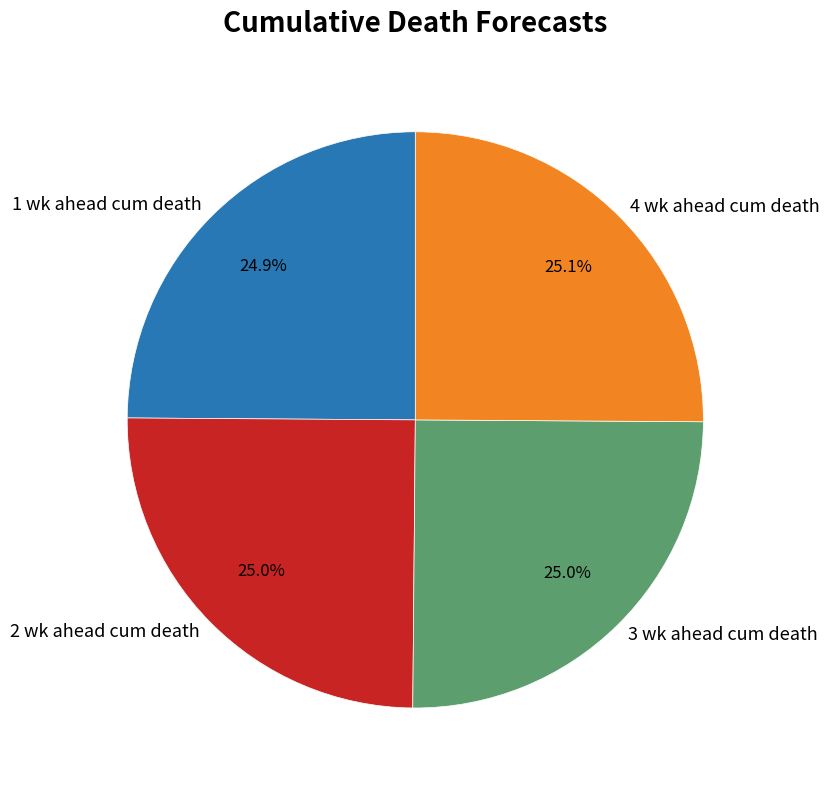

To the nearest percent, what portion does 2 wk ahead cum death represent?

25%